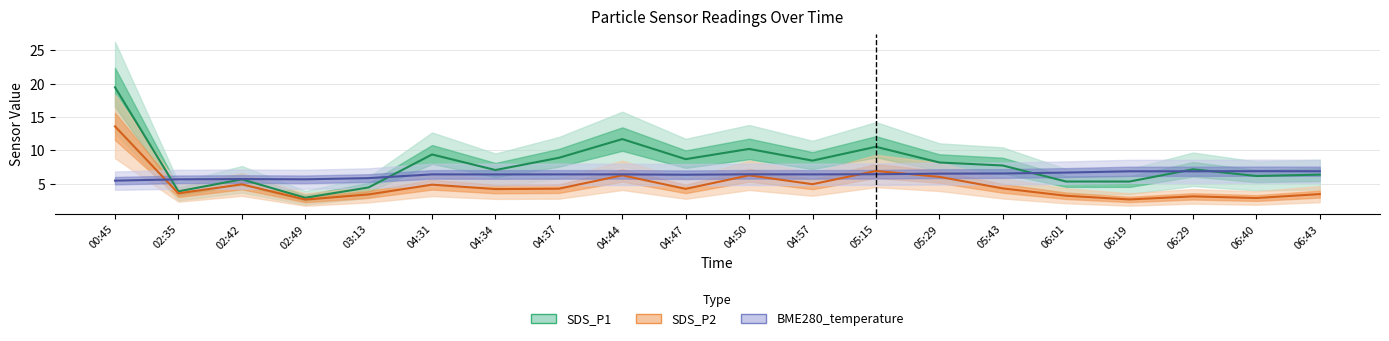

Which series changed the most between 03:13 and 06:01?

SDS_P1